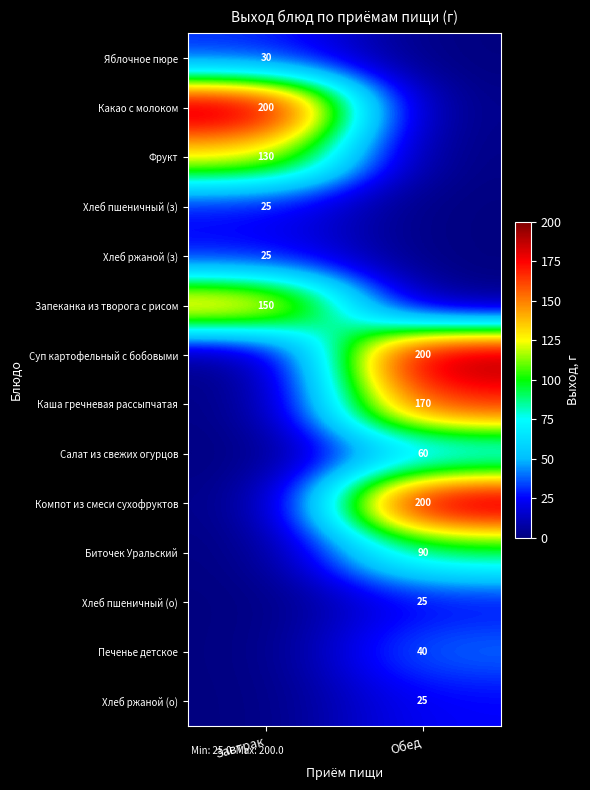

Is it true that Салат из свежих огурцов equals 60 at Обед?

True